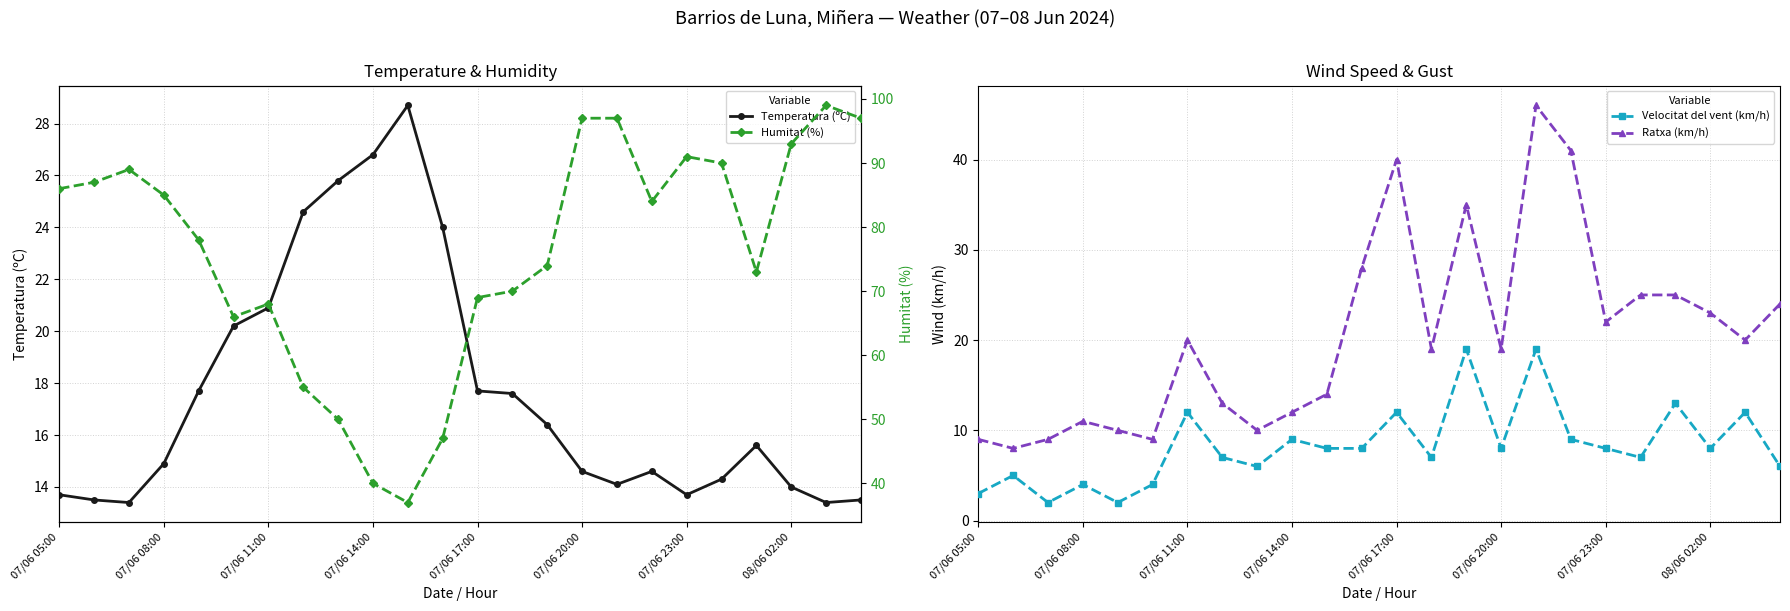

True or false: Velocitat del vent (km/h) has more than 1 interior local peaks.

True